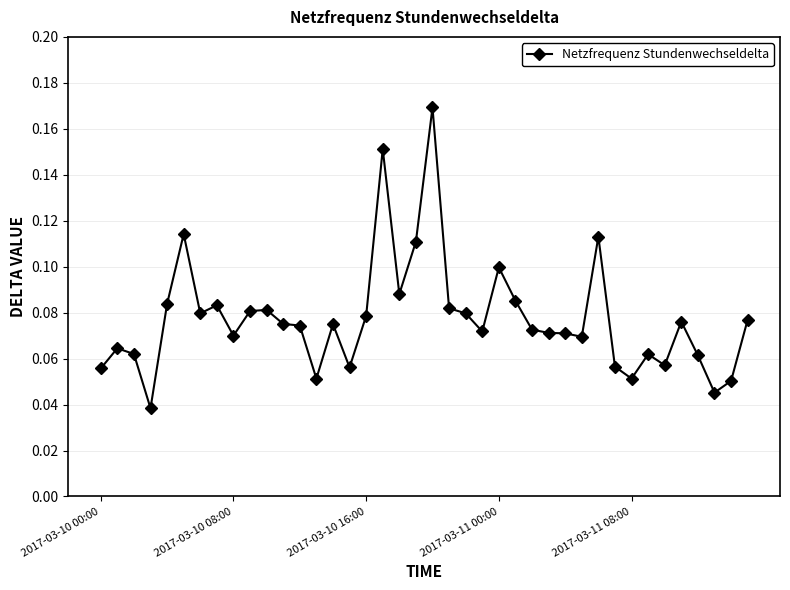

True or false: the data has more than 2 interior local peaks.

True